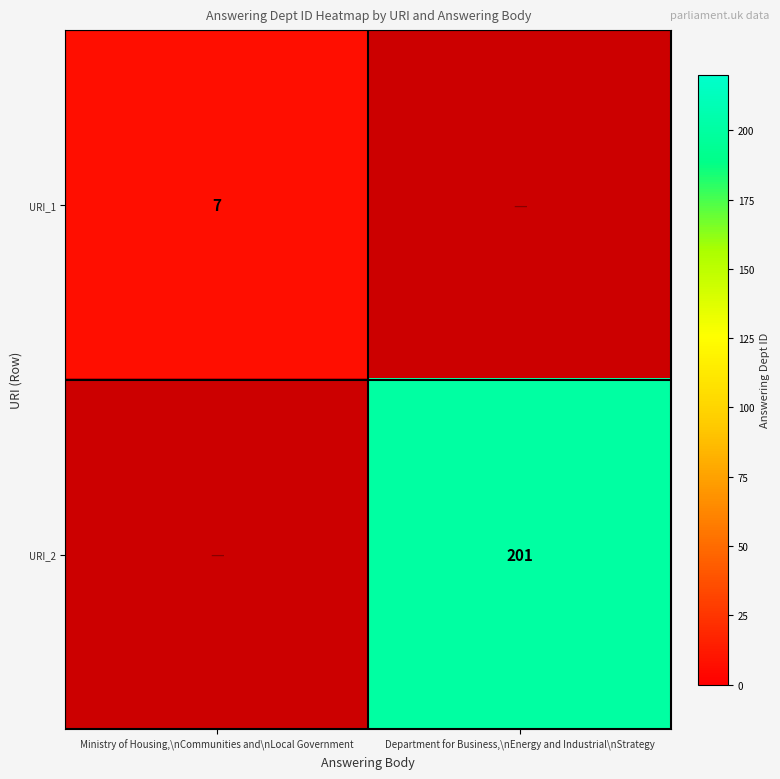

Is the value of URI_2 at Department for Business,\nEnergy and Industrial\nStrategy greater than the value of URI_1 at Ministry of Housing,\nCommunities and\nLocal Government?

Yes